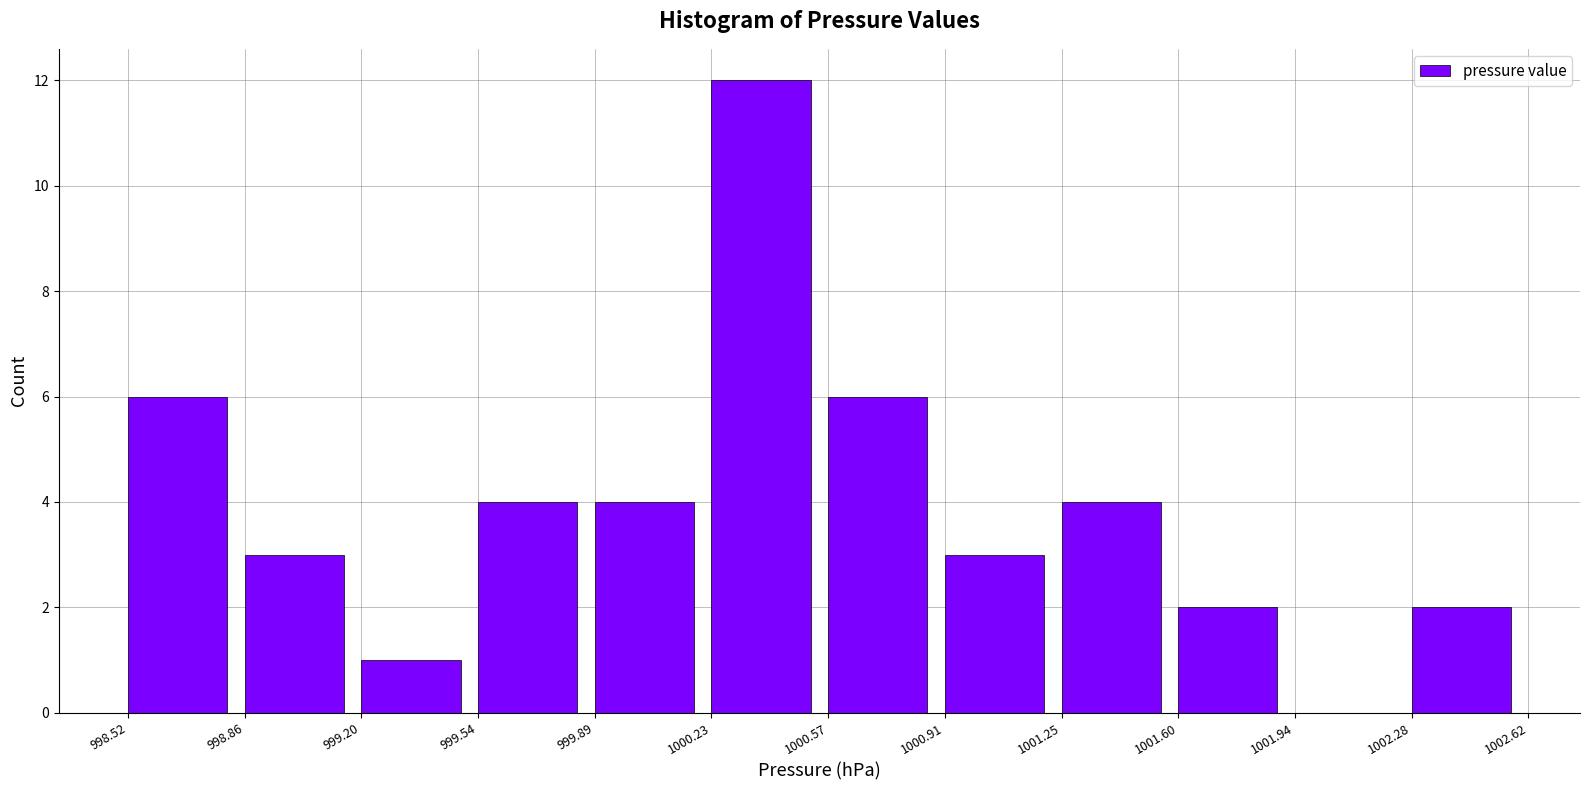

Over which range of the x-axis is the bar tallest?

1000.23 to 1000.57